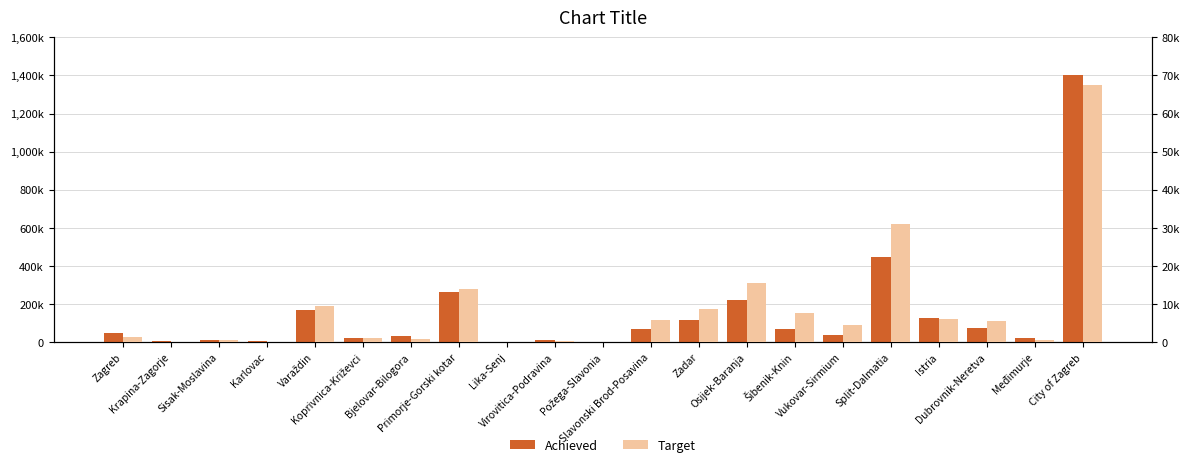

How many categories are shown in the chart?

21